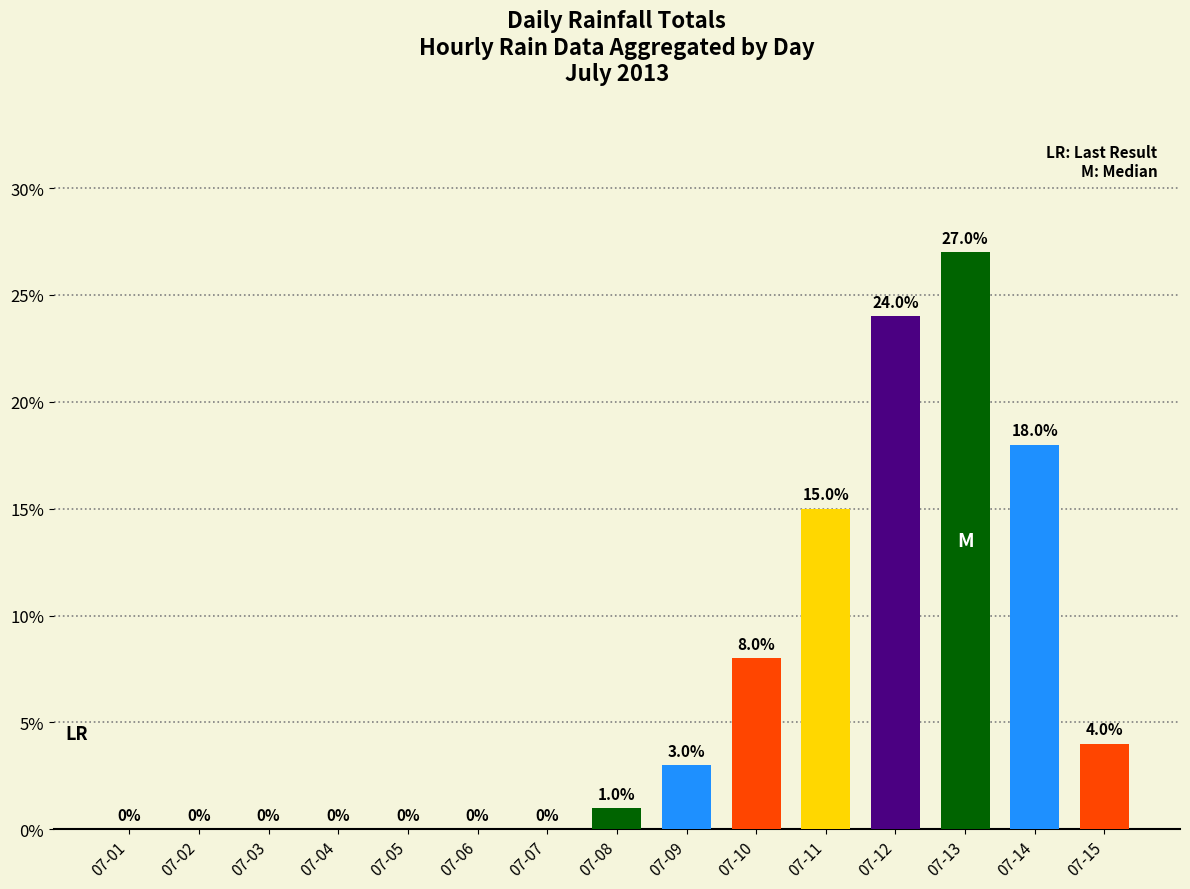

What is the sum of all values?

100